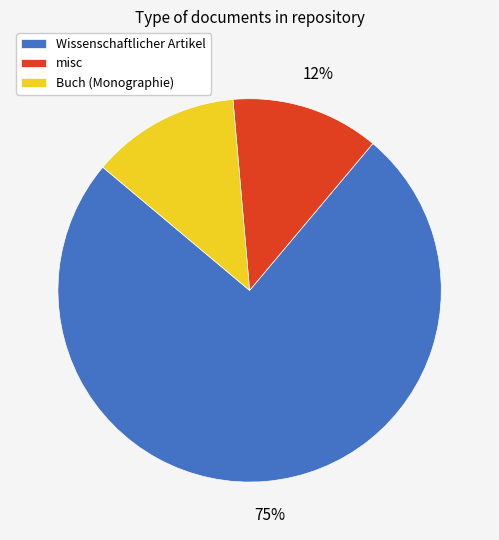

Combined, do Wissenschaftlicher Artikel and misc account for over 50%?

Yes